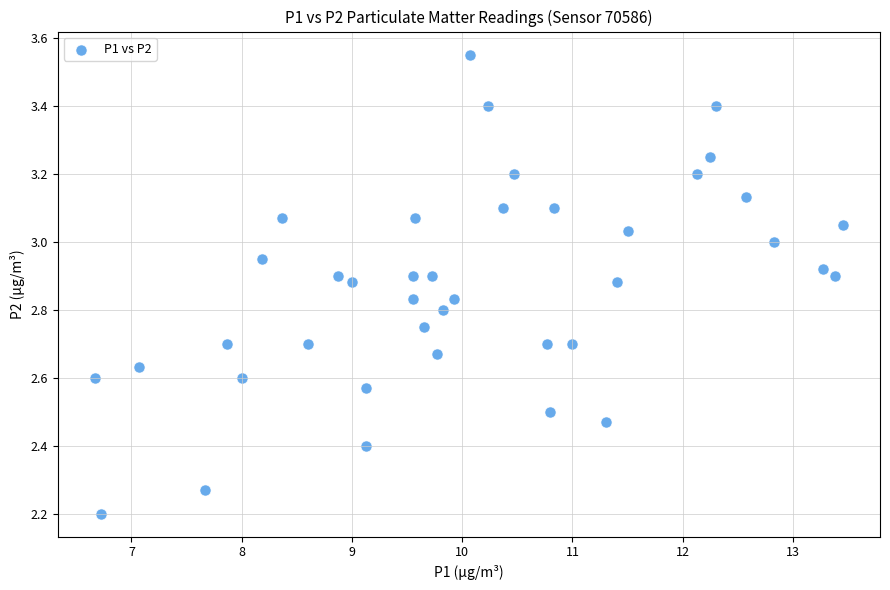

What is the range of X values (max minus min)?

6.8